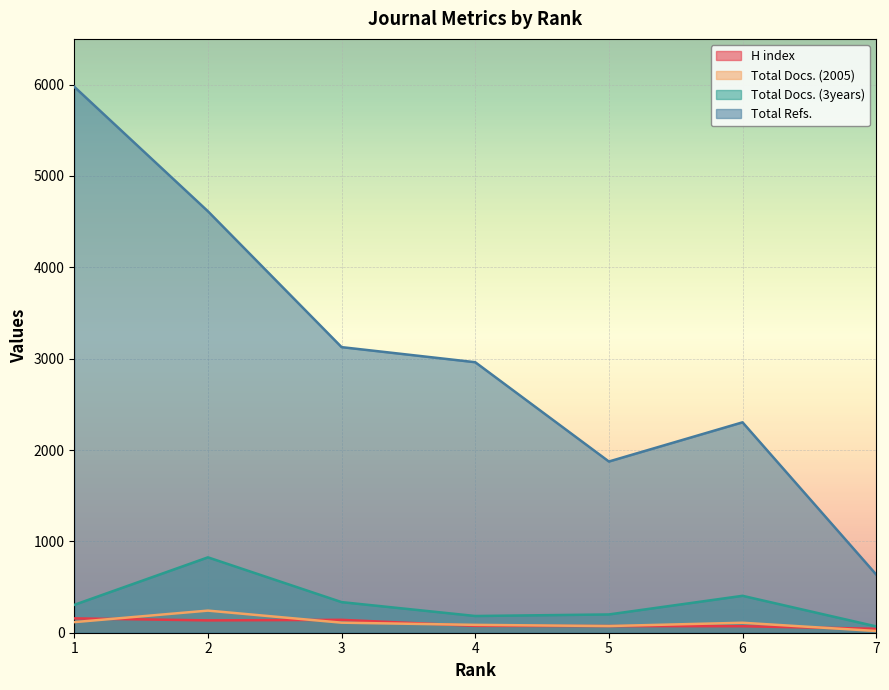

What are all the series names shown in the legend?

H index, Total Docs. (2005), Total Docs. (3years), Total Refs.